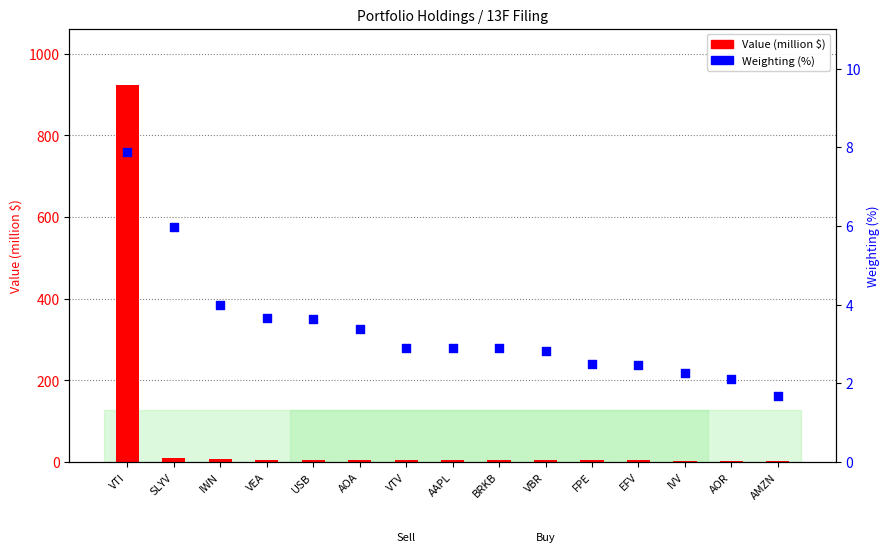

What is the total value across all series at VEA?

9.5